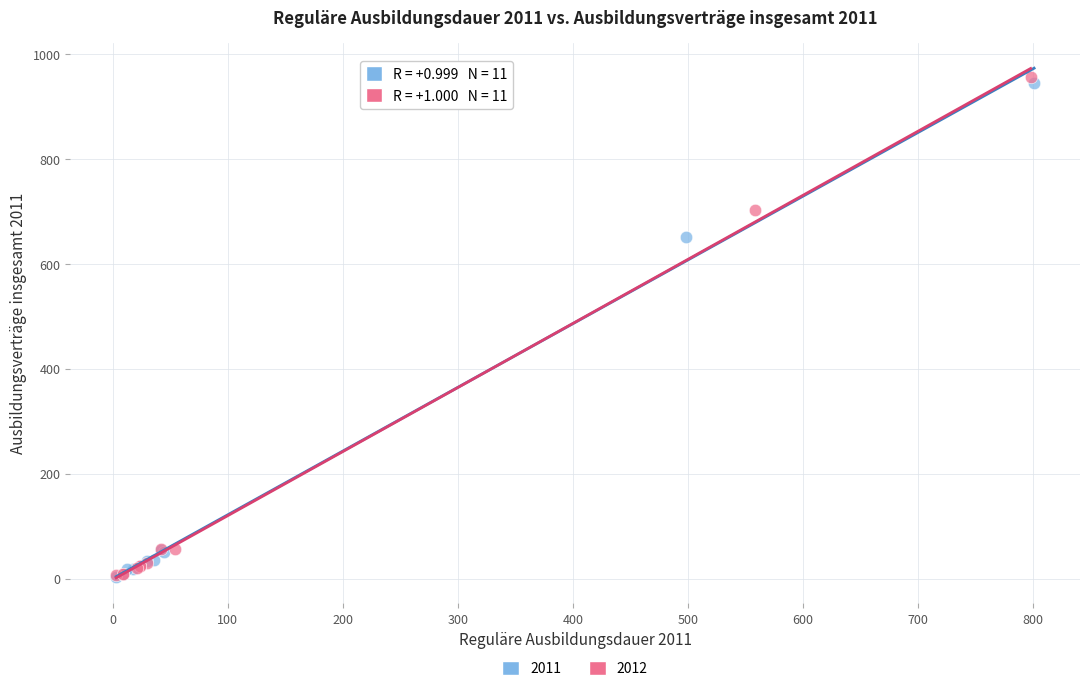

Which series has the widest spread of Y values?

2012